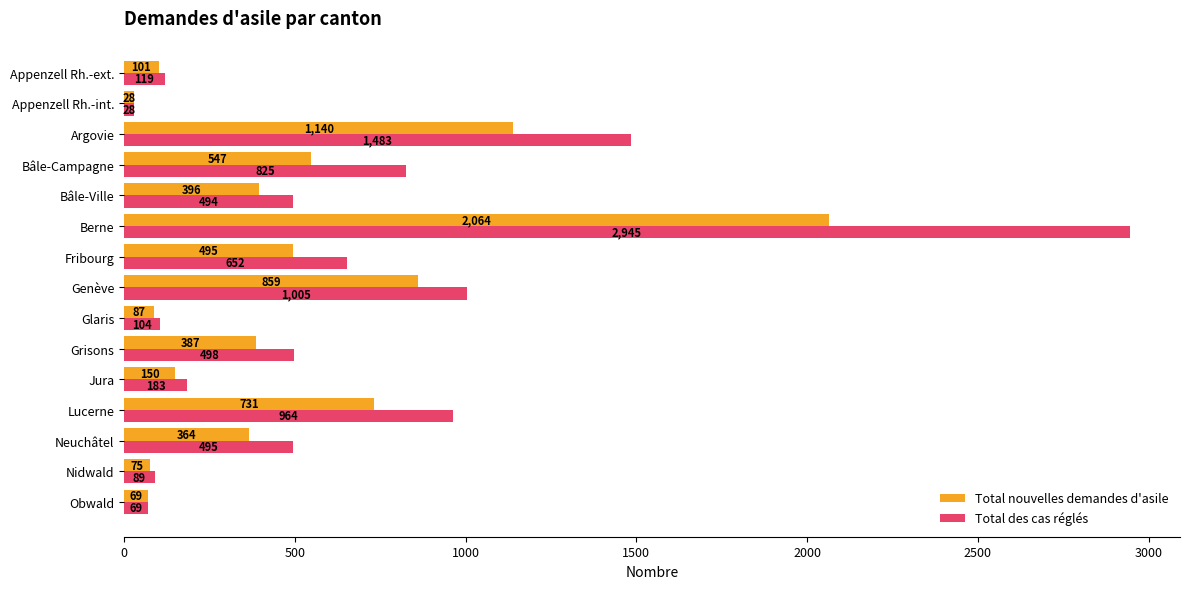

At how many categories does at least one series exceed 400?

9